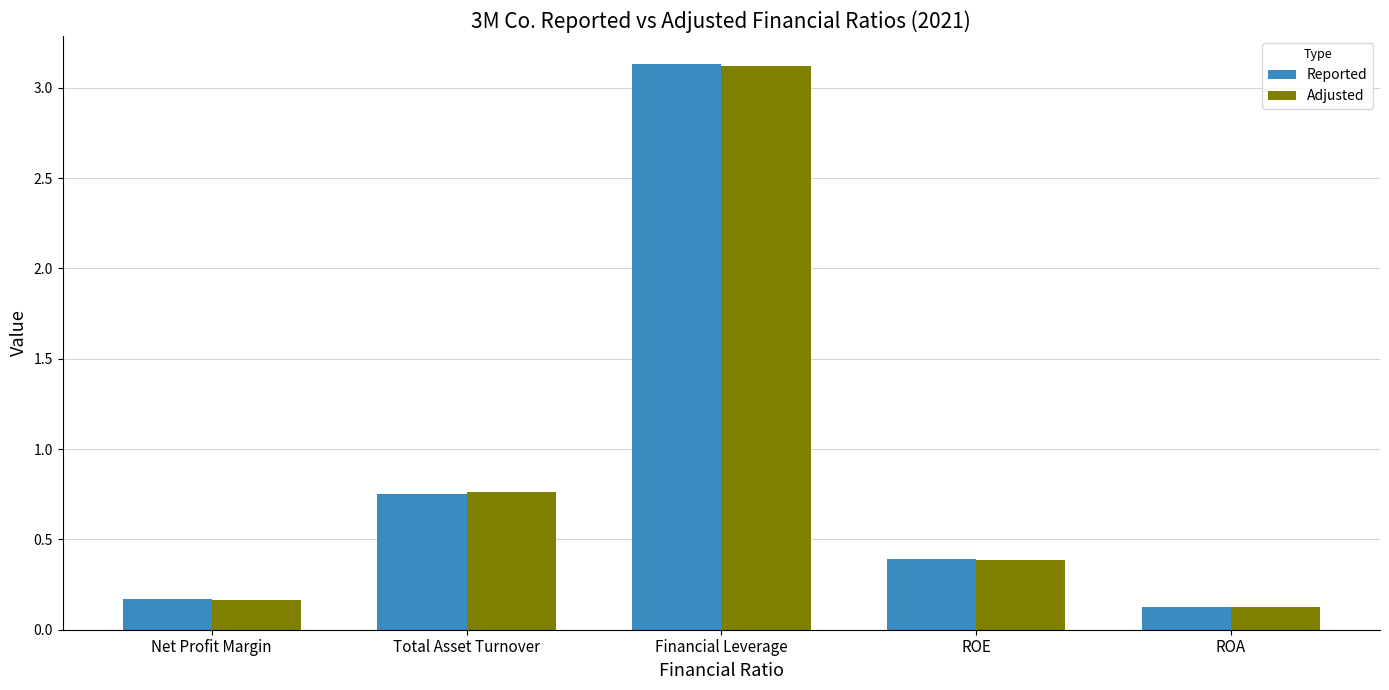

What position from the right is ROE?

2